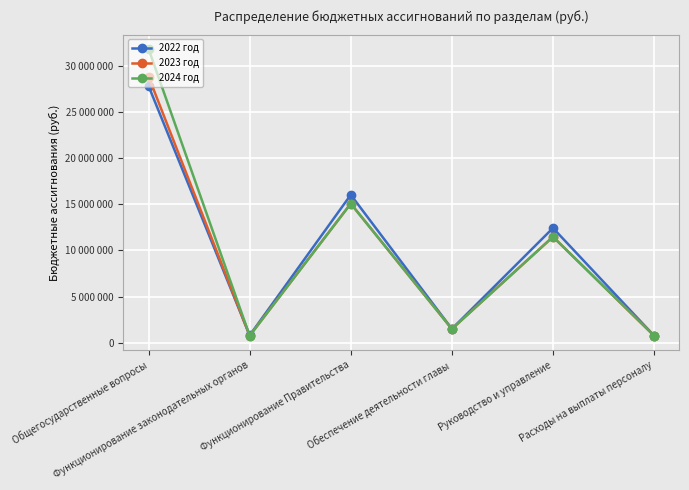

Where is 2024 год nearest to the value 16298806?

Функционирование Правительства